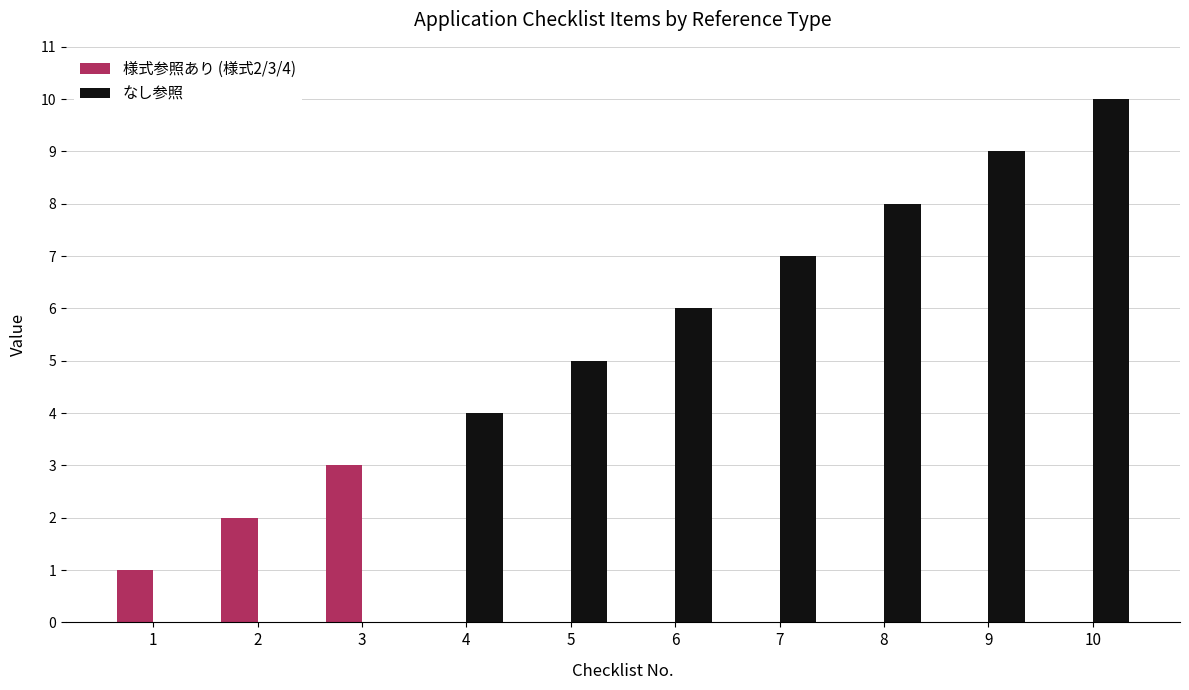

What is the greatest value displayed?

10